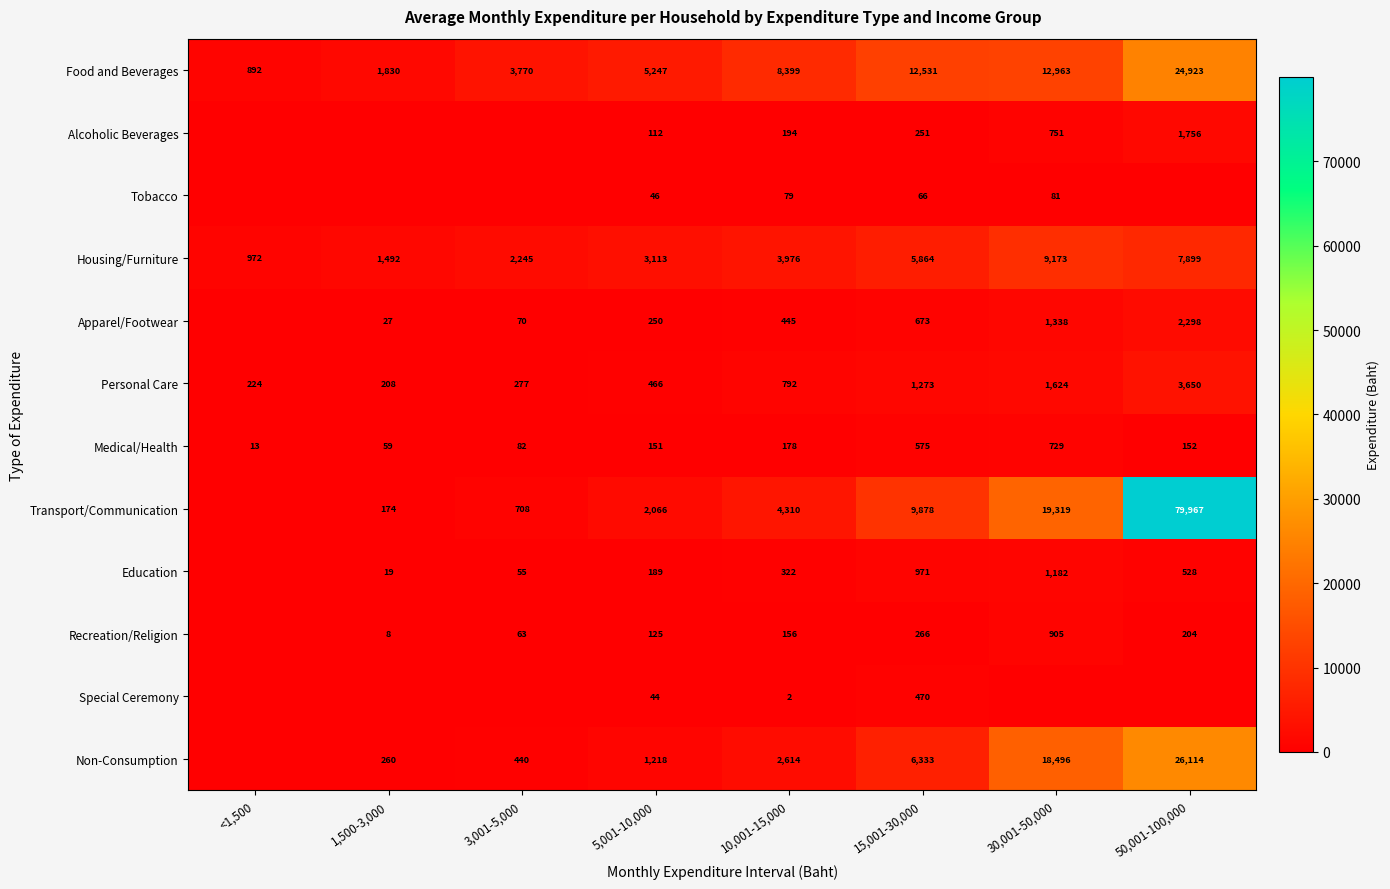

Between 5,001-10,000 and 10,001-15,000, which series saw the biggest shift?

Food and Beverages